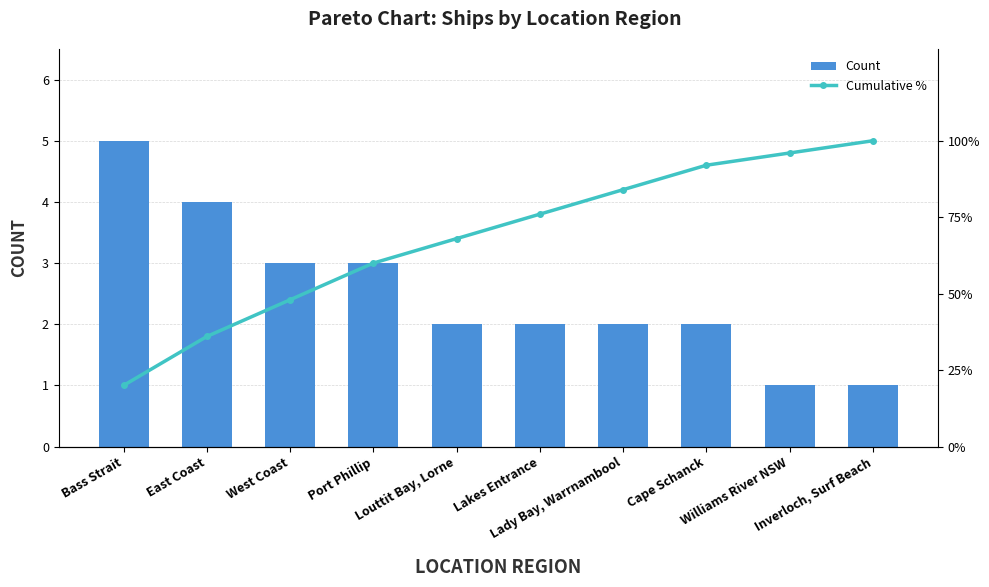

At which label is Count closest to 3?

West Coast